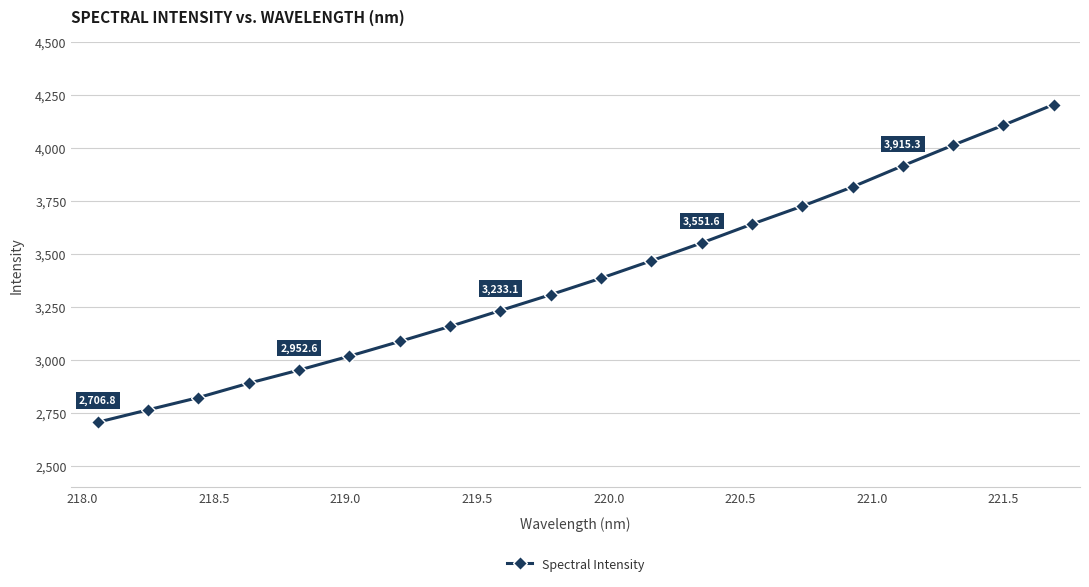

What is the average value?

3388.3